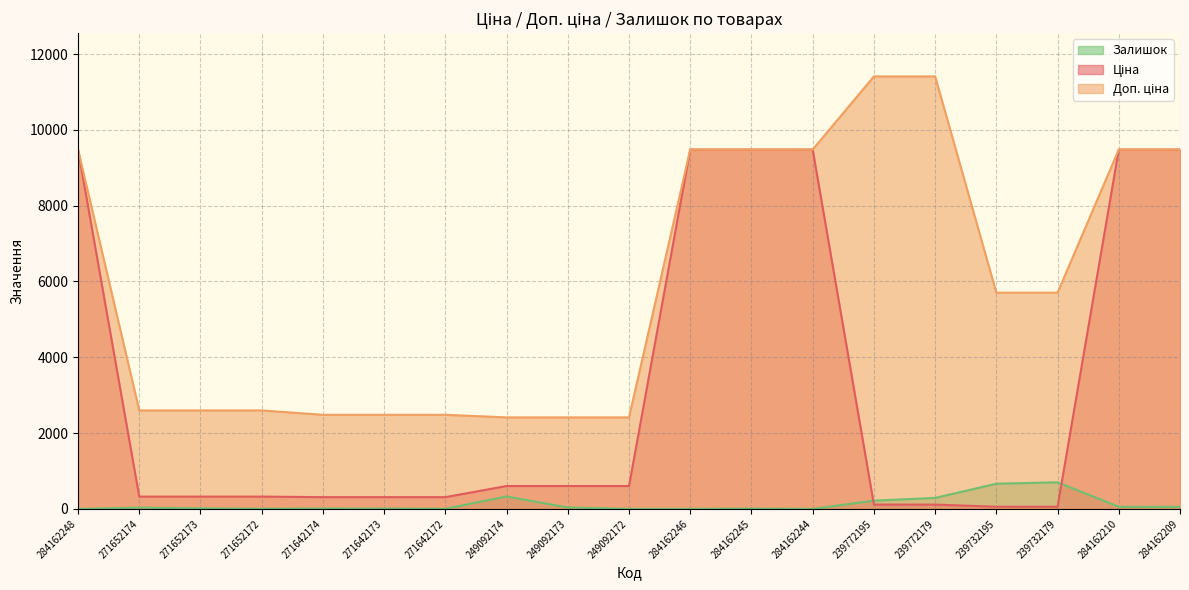

List the series in order of their overall mean, highest first.

Доп. ціна, Ціна, Залишок